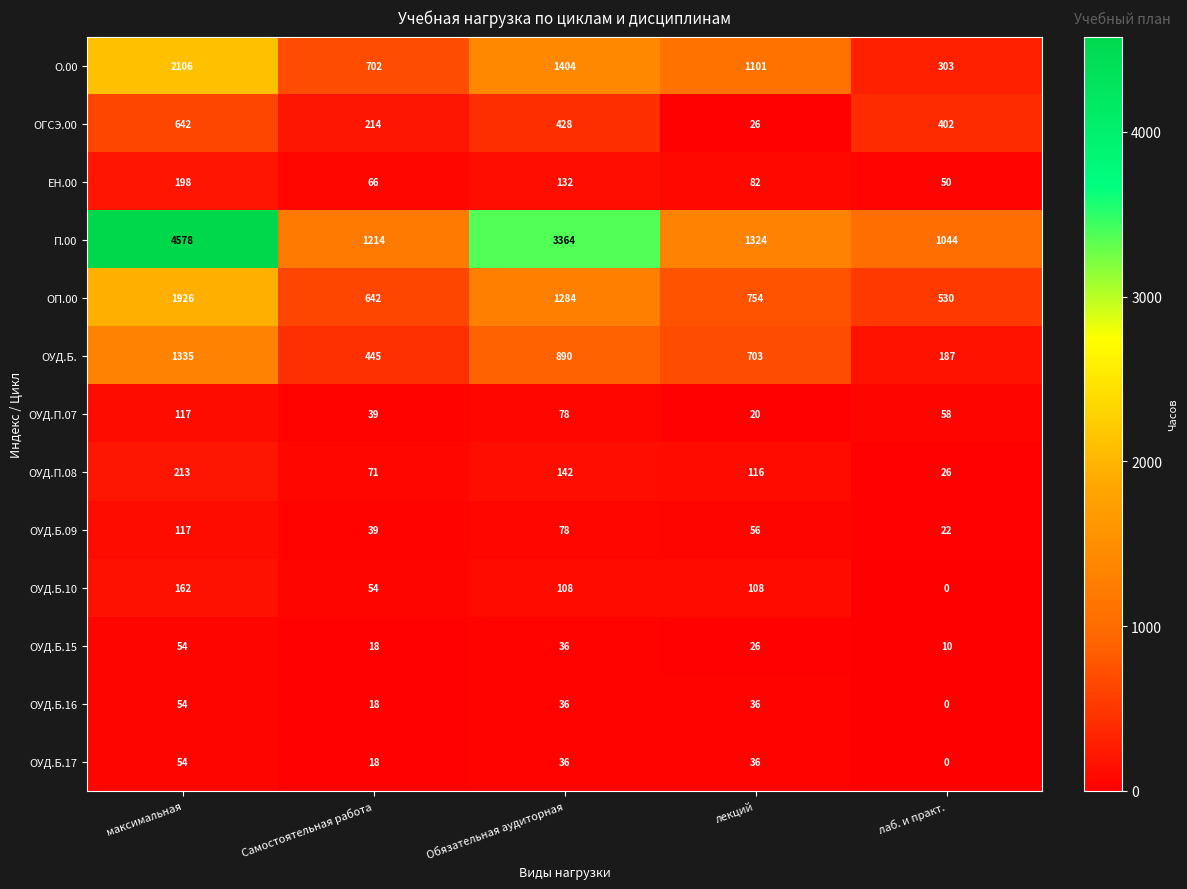

Which category has the lowest value in the ОУД.Б.16 series?

лаб. и практ.